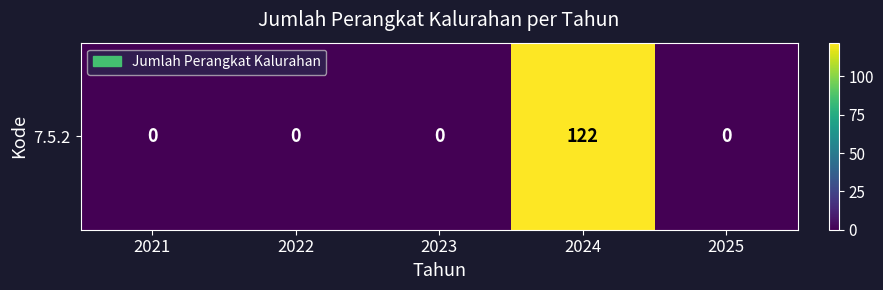

Which has a higher value, 2023 or 2022?

2023